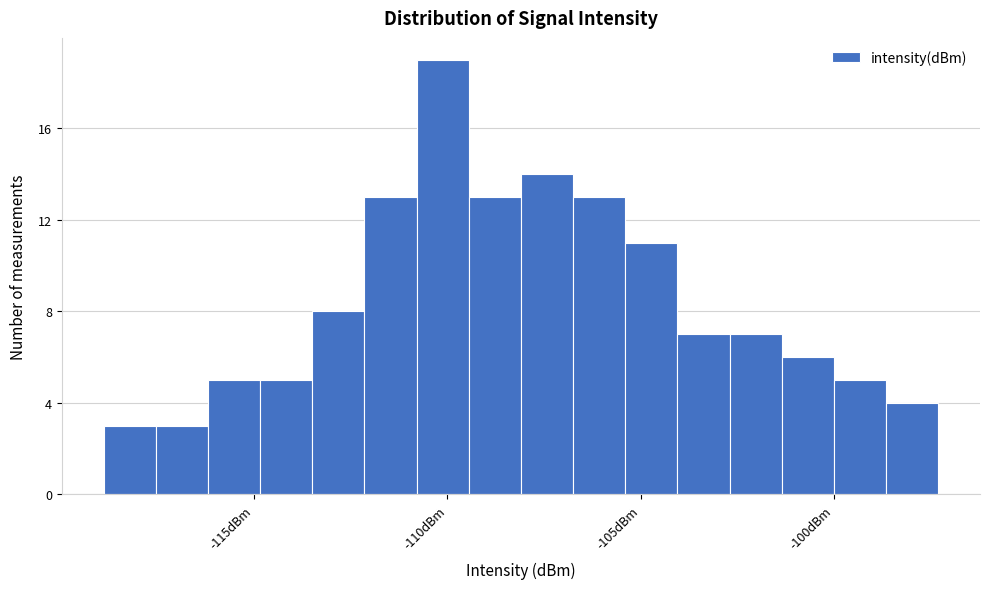

Read against the x-axis, roughly where is the centre of the tallest bar?

-110.0